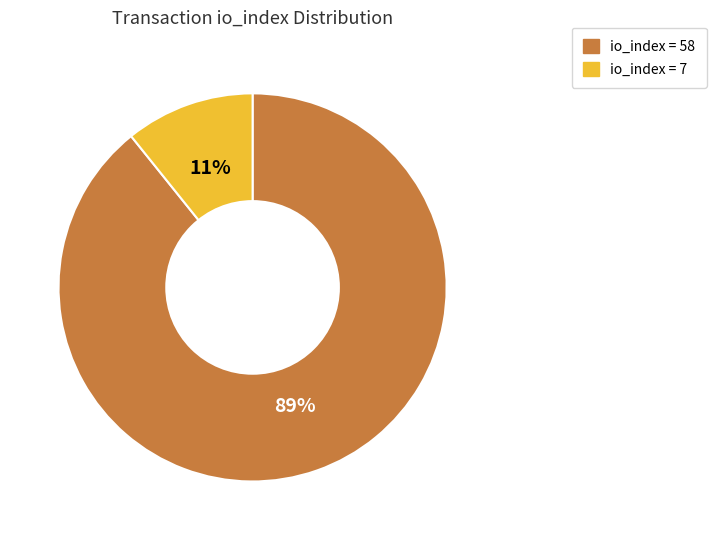

Is there a majority slice in this chart?

Yes